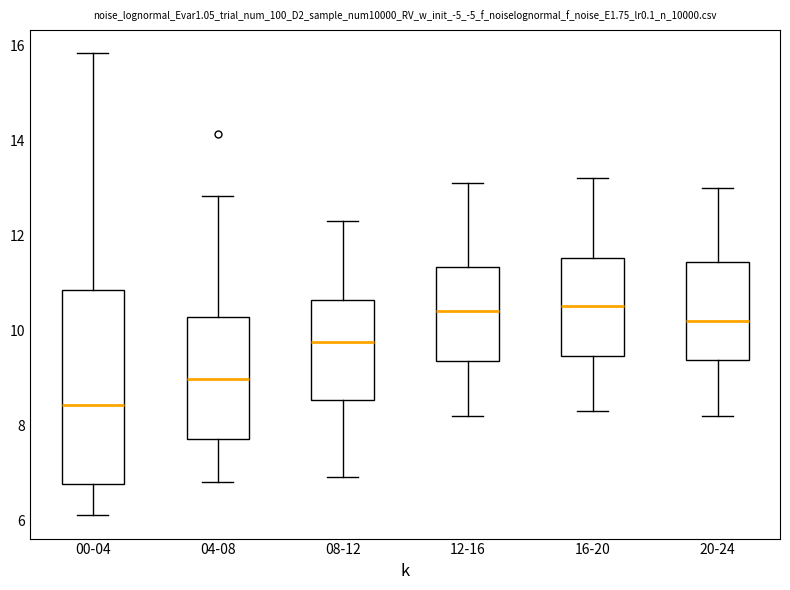

Where does the upper whisker of the box for 04-08 end on the y-axis? The values are not printed on the chart, so give them approximately, as read against the axis.

12.8